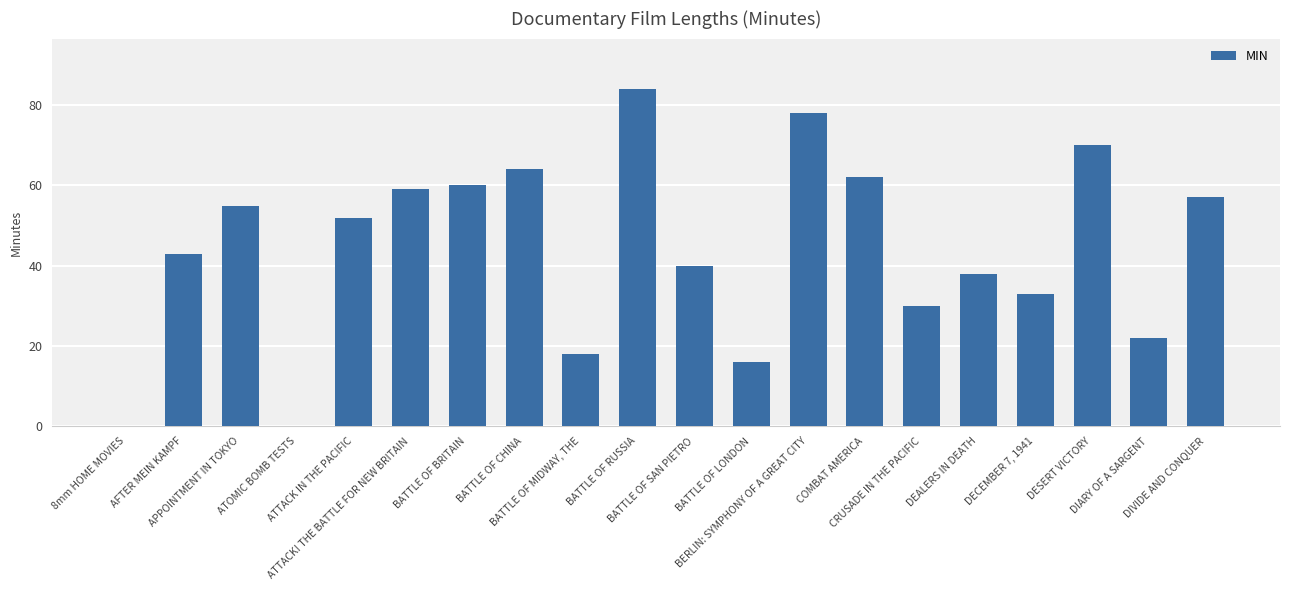

Are the bars horizontal?

No